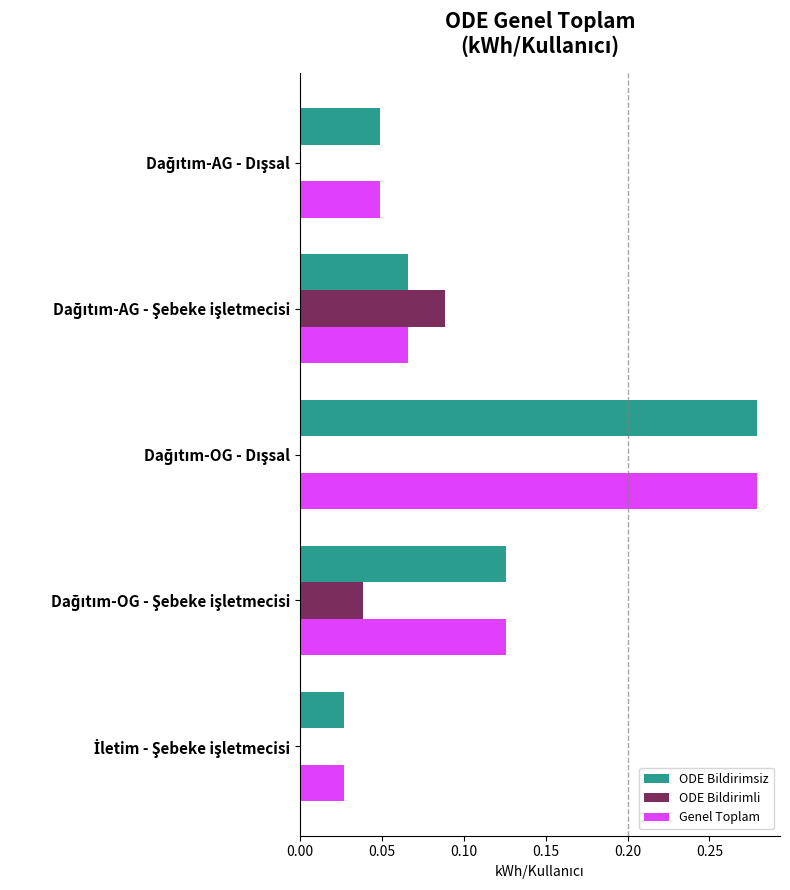

What is the sum of all Genel Toplam values?

0.5